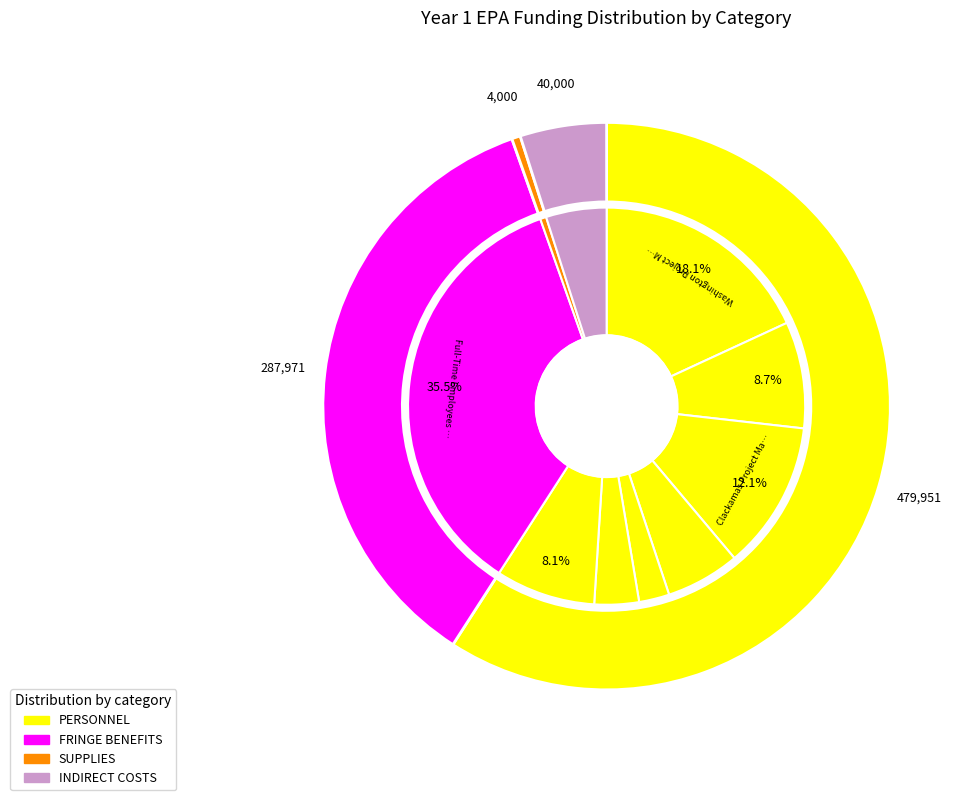

What portion of the pie excludes Washington Project Managers (1.5 FTE)?

81.9%